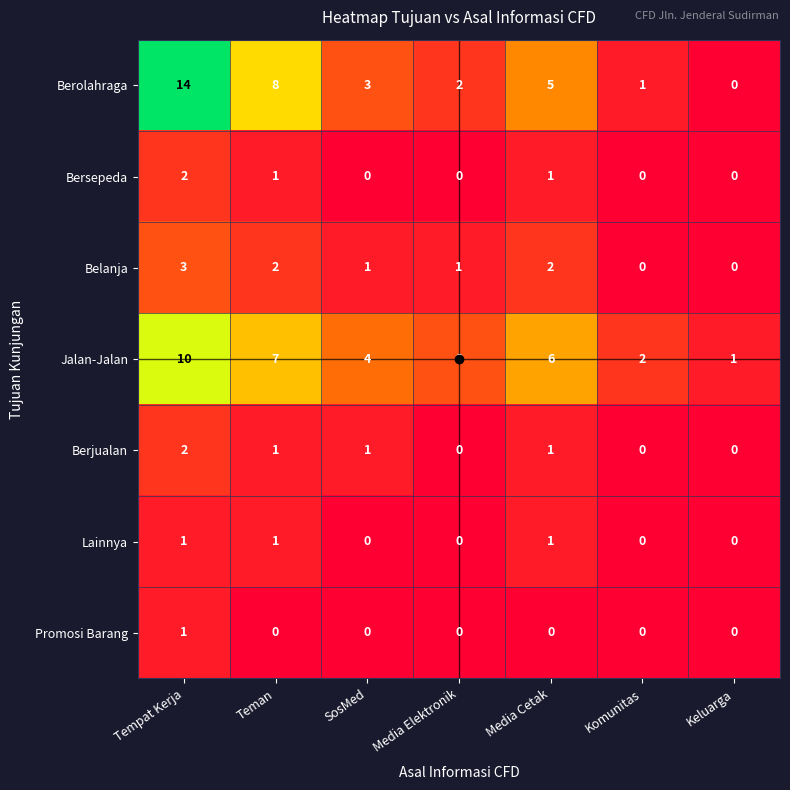

The Bersepeda series shows 0 at Komunitas. True or false?

True